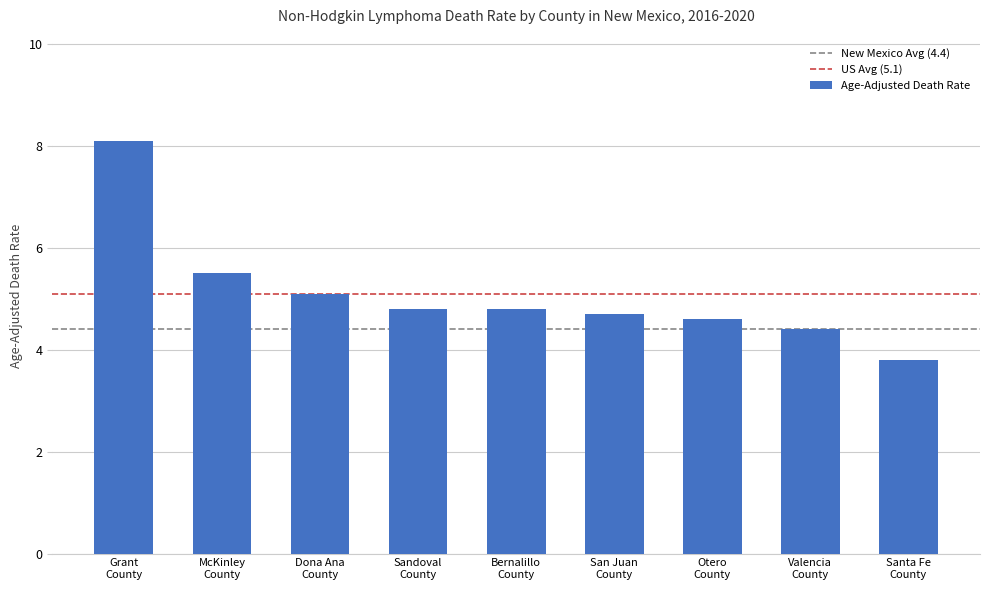

What is the difference between the maximum and minimum values?

4.3